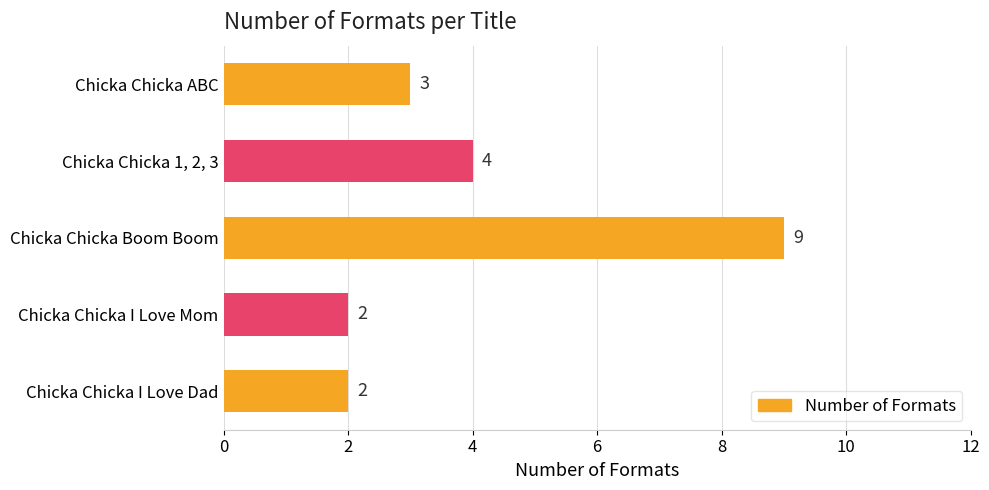

Between Chicka Chicka I Love Dad and Chicka Chicka ABC, which is larger?

Chicka Chicka ABC